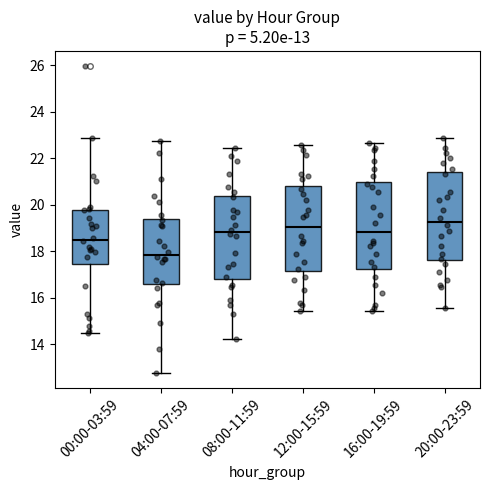

Which box's median line is the highest?

20:00-23:59